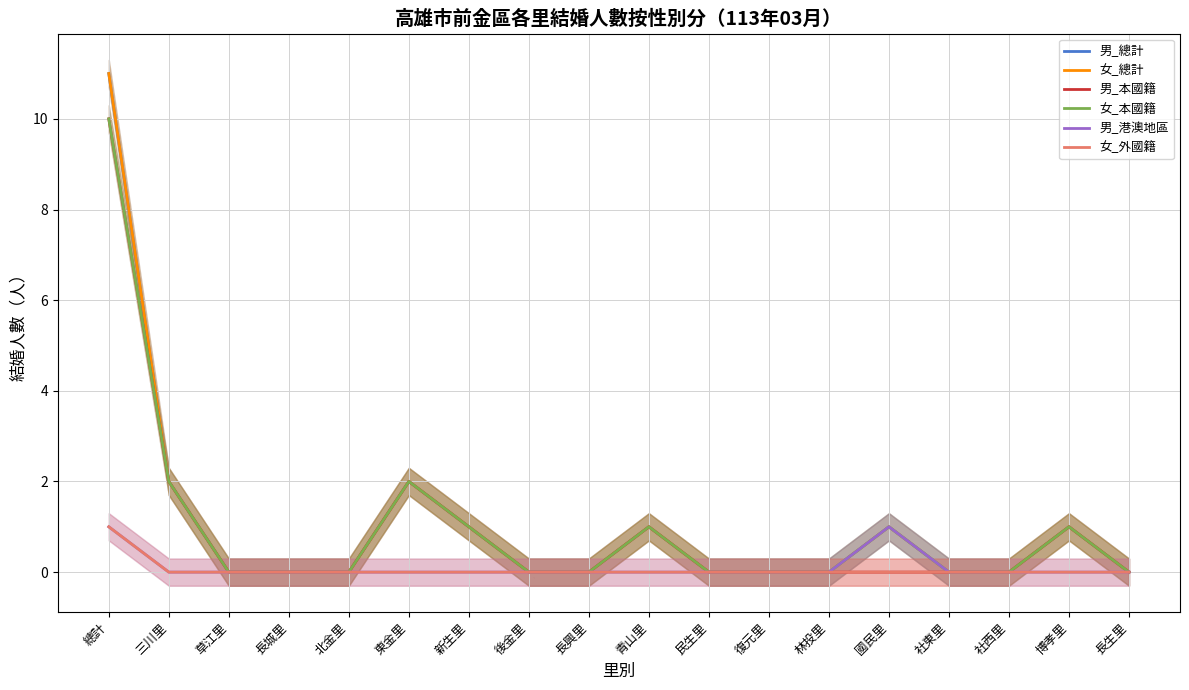

True or false: 女_總計 has a value of 0 at 新生里.

False